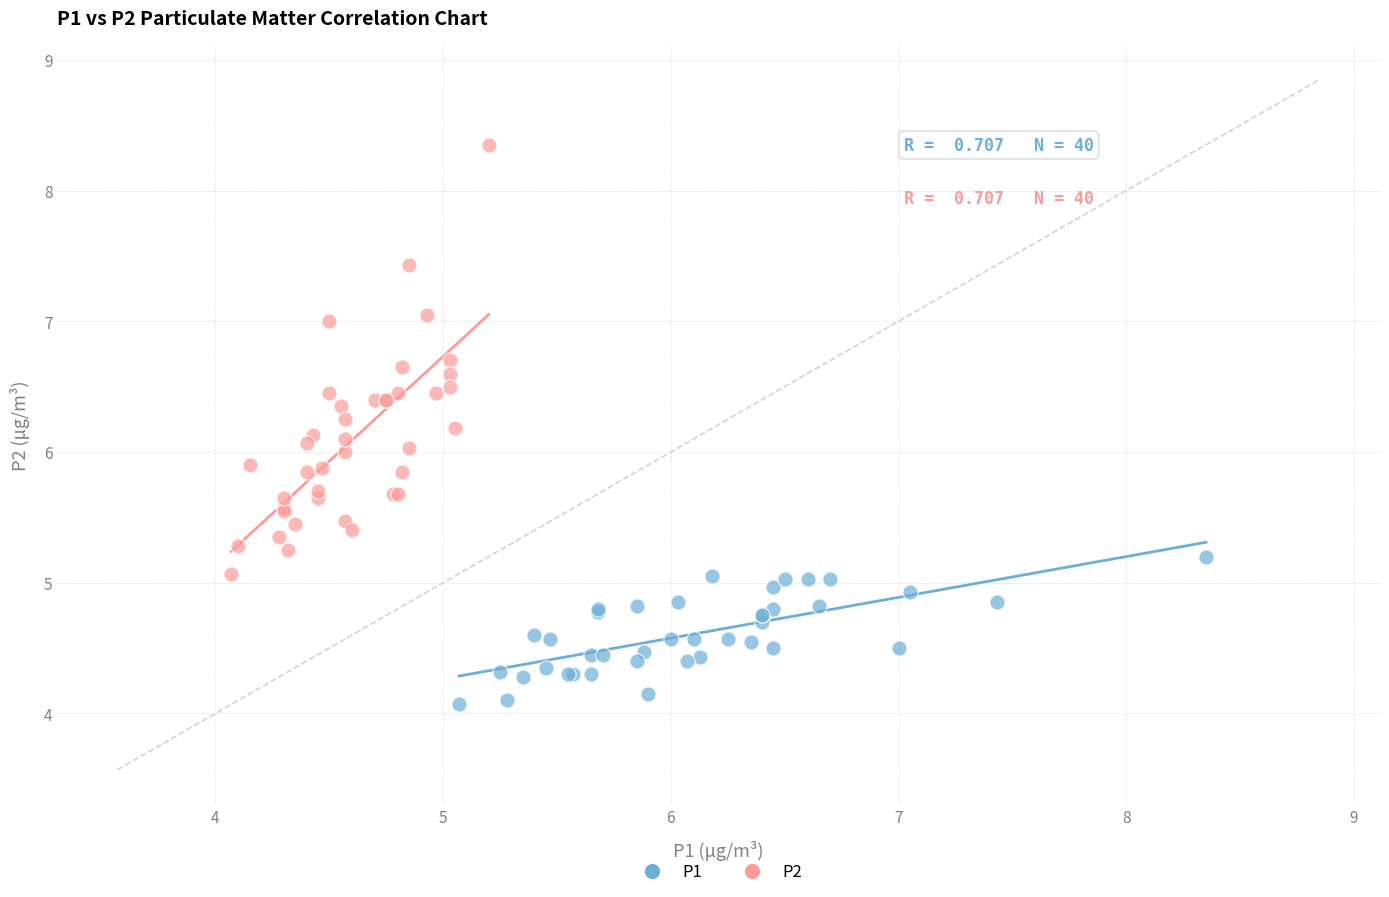

Which series reaches the maximum Y coordinate?

P2